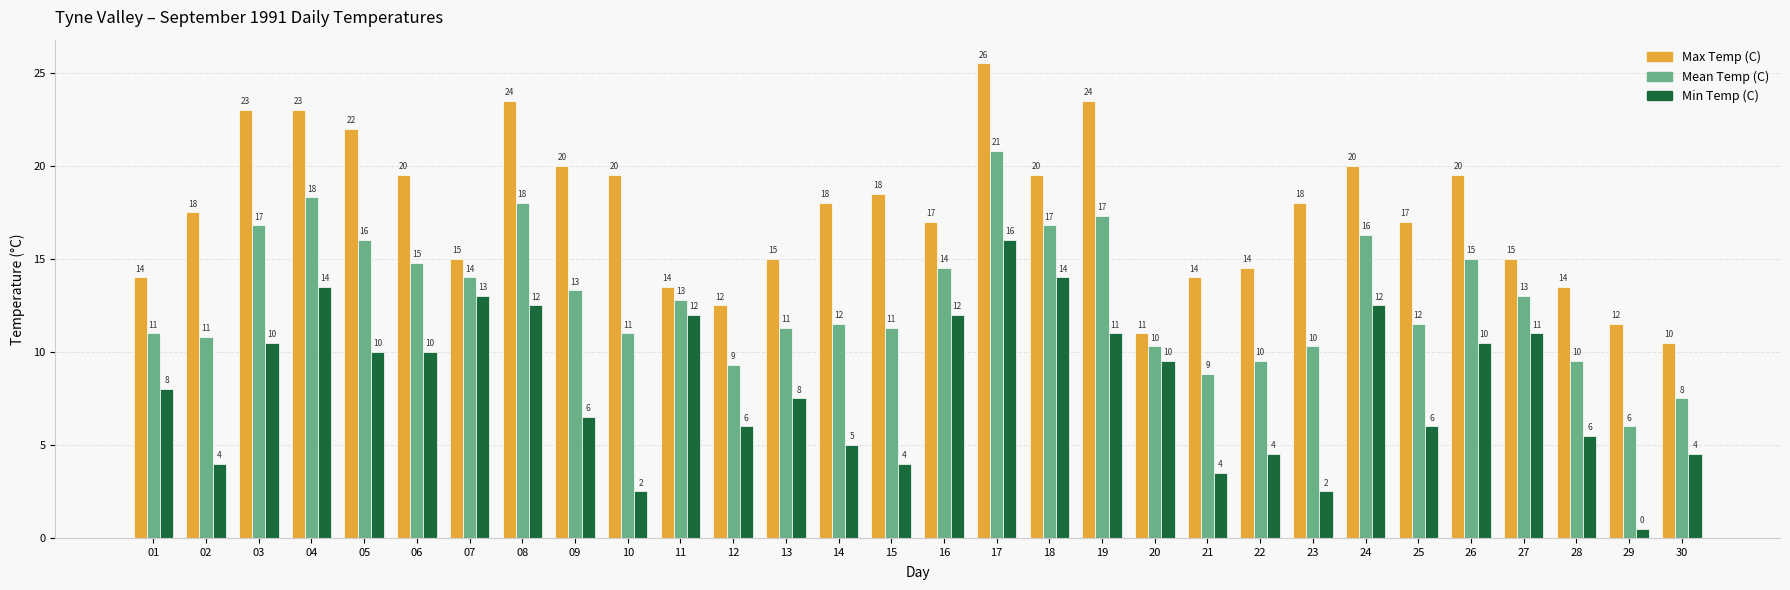

The Min Temp (C) series shows 4.9 at 16. True or false?

False